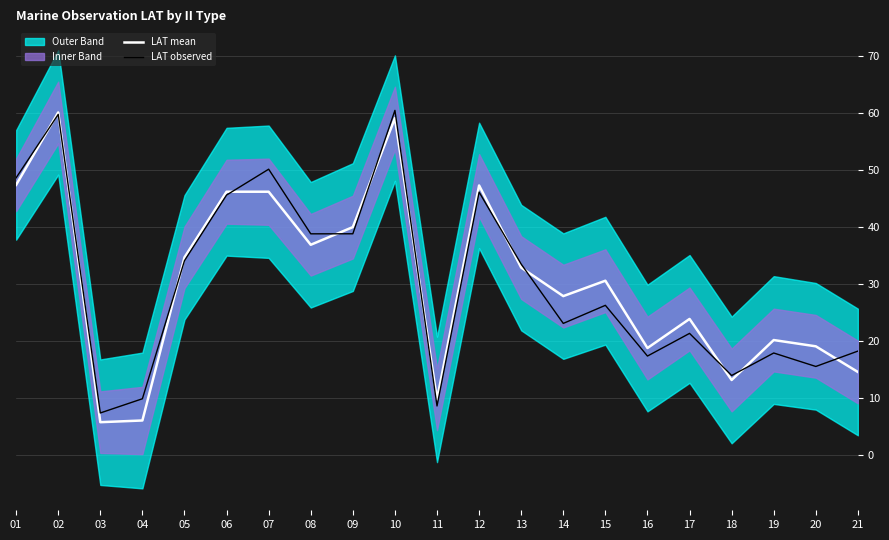

At which label is LAT observed closest to 33?

13